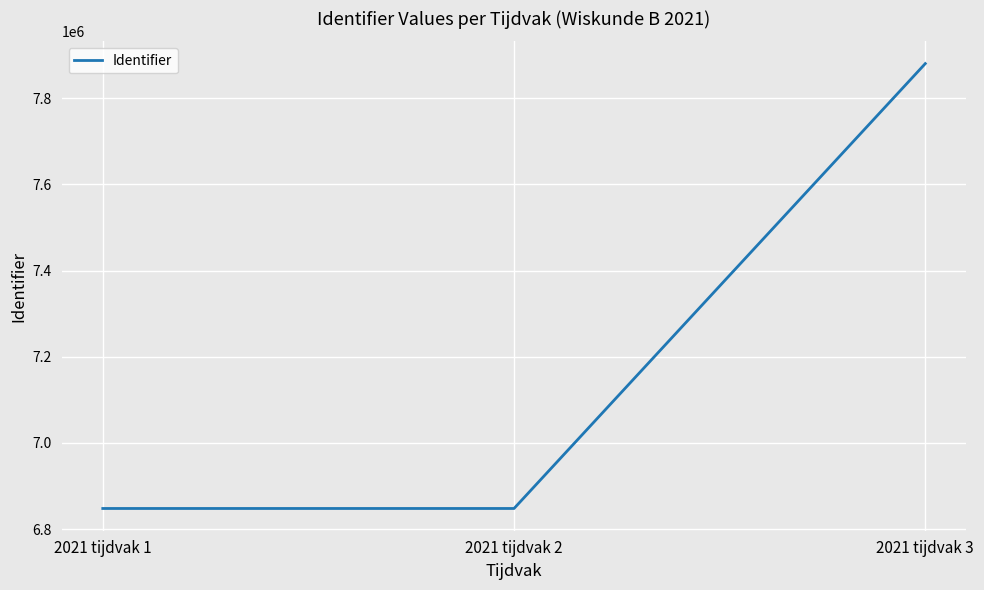

How many series are shown in this chart?

1